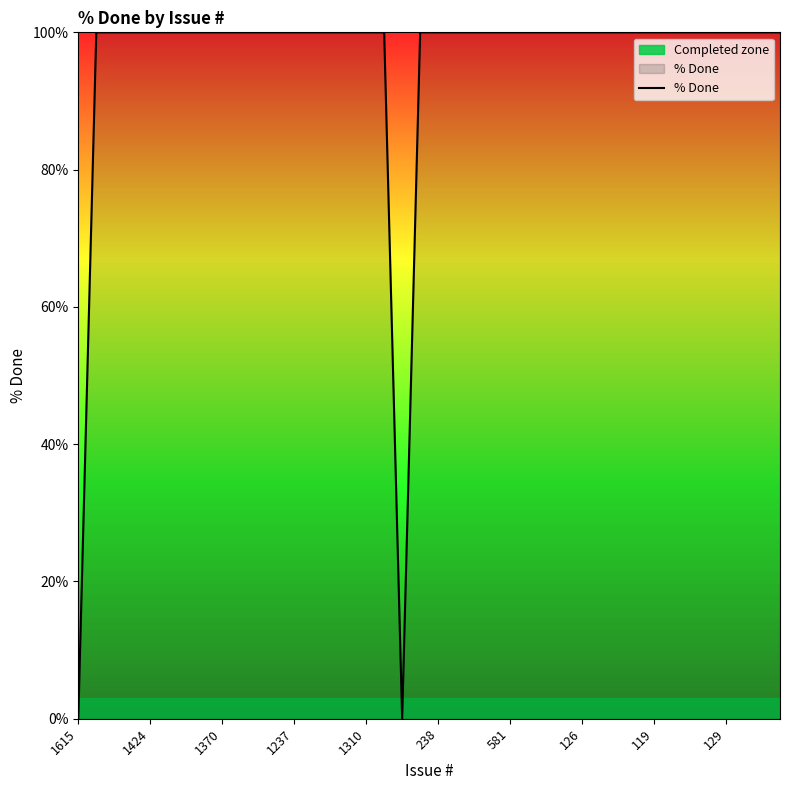

How many lines are shown in the chart?

2